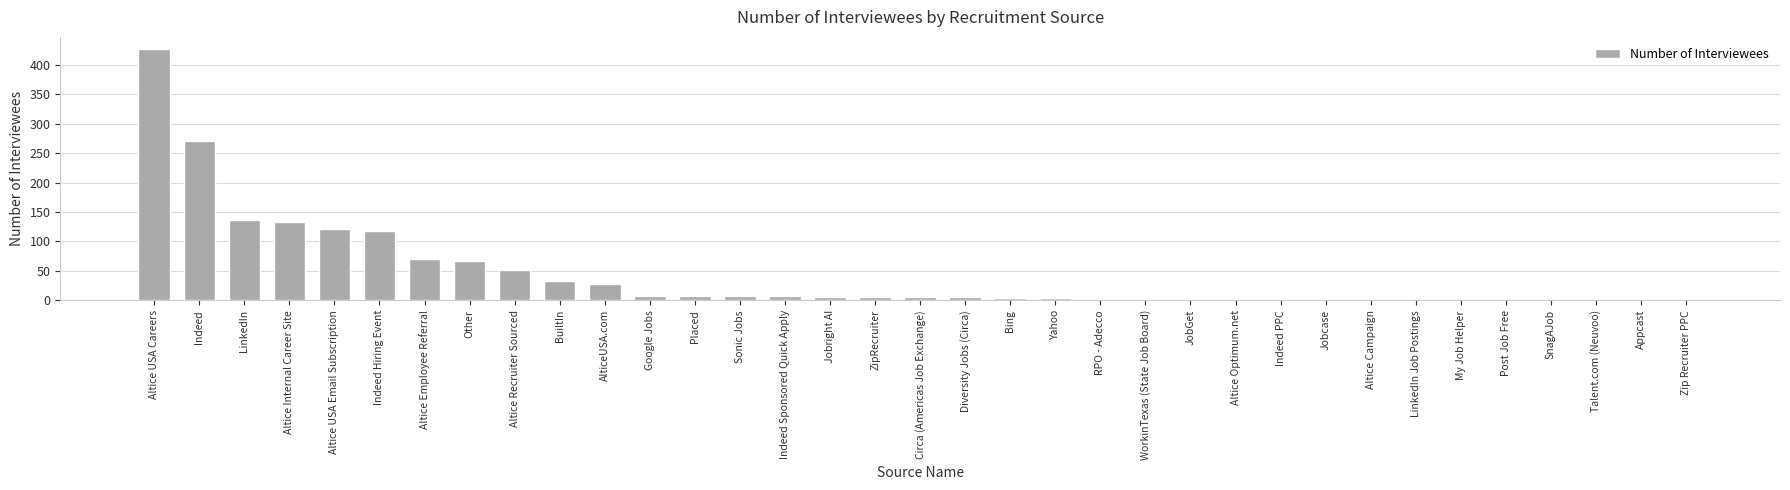

What is the difference between the values at Circa (Americas Job Exchange) and Google Jobs?

3